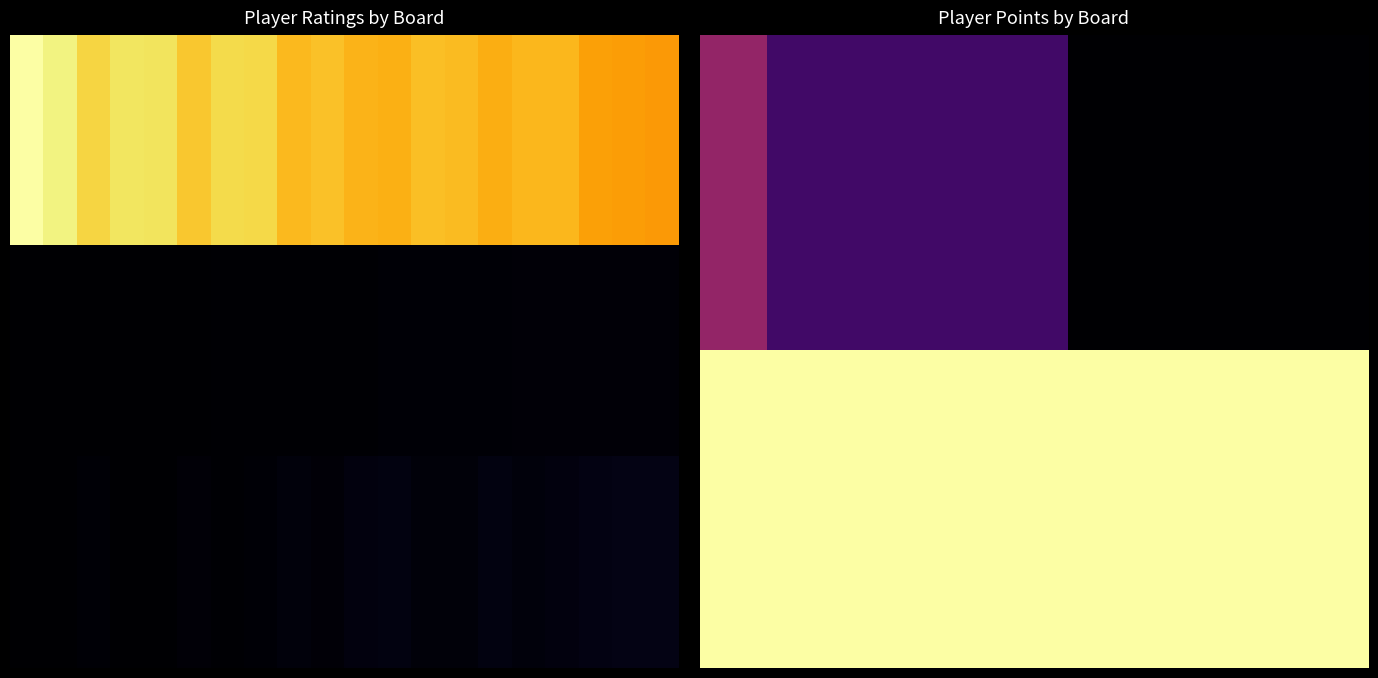

At which category does the chart reach its minimum across all series?

11